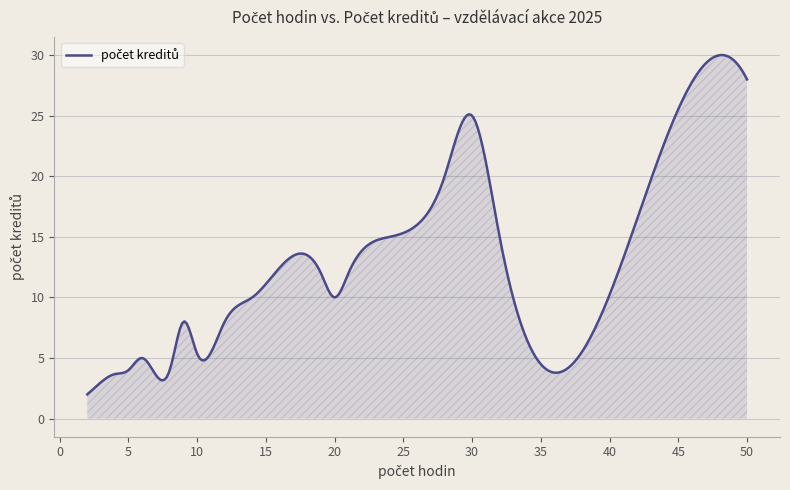

True or false: there are more than 1 points higher than both neighbors.

True